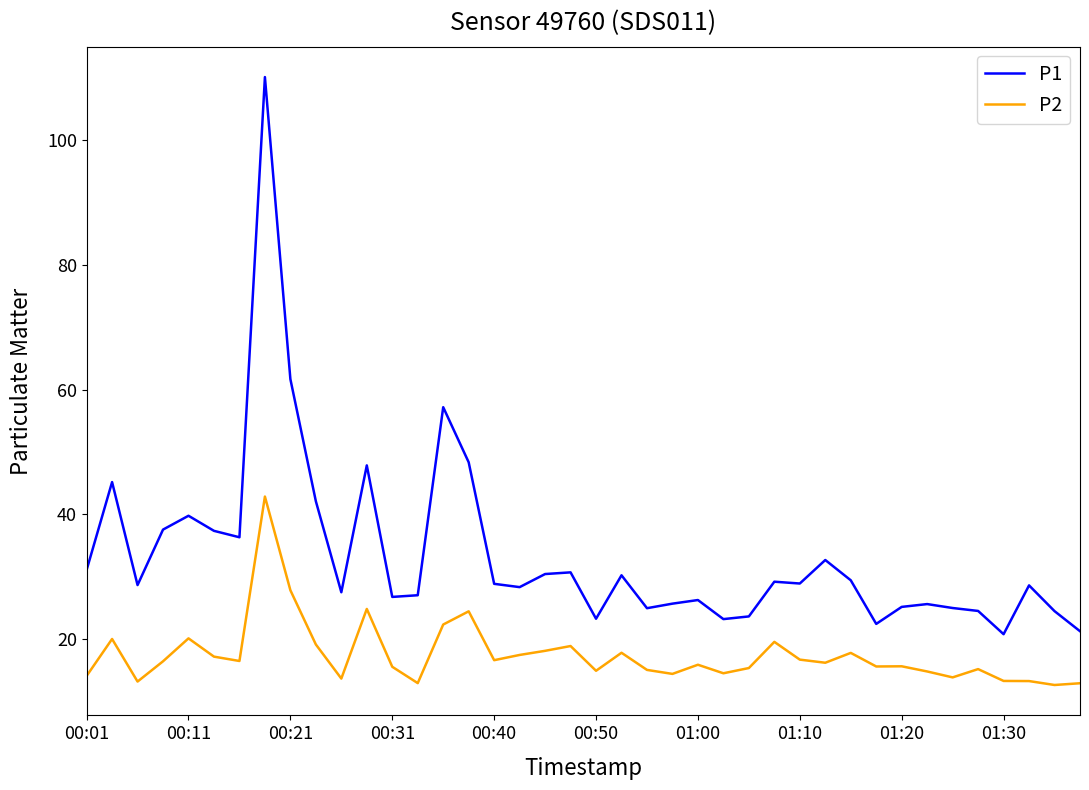

What is the difference between the second highest and minimum values in the P2 series?

15.2